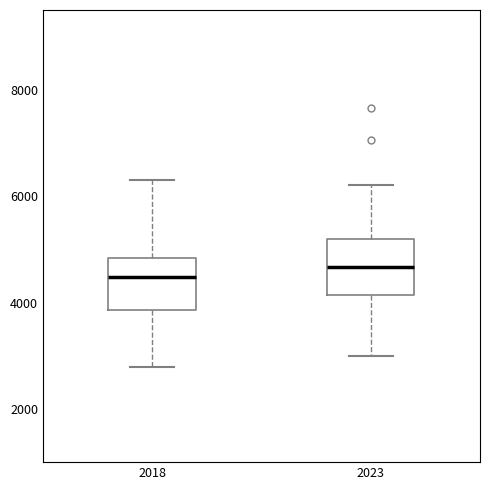

Reading left to right, read every box against the y-axis: the position of its median line, the range the box covers, and the ends of its whiskers. The values are not printed on the chart, so give them approximately, as read against the axis.

2018: median 4400, box 3800 to 4800, whiskers 2800 to 6400
2023: median 4600, box 4200 to 5200, whiskers 3000 to 6200